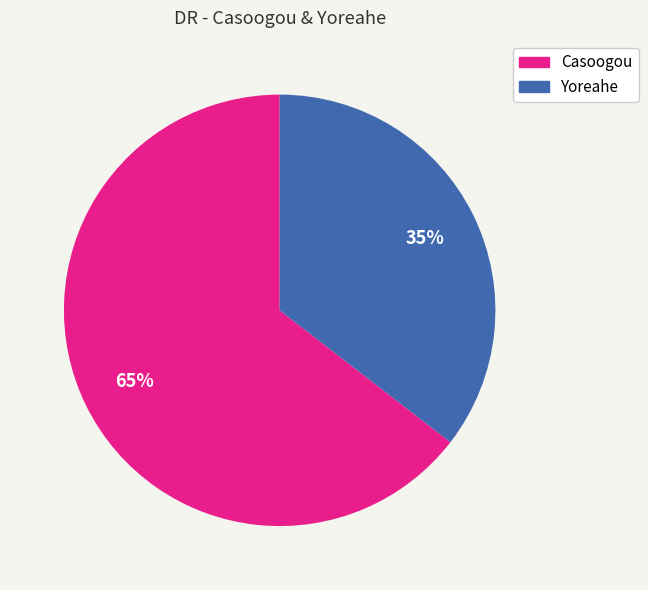

Is the sum of Casoogou and Yoreahe greater than half?

Yes